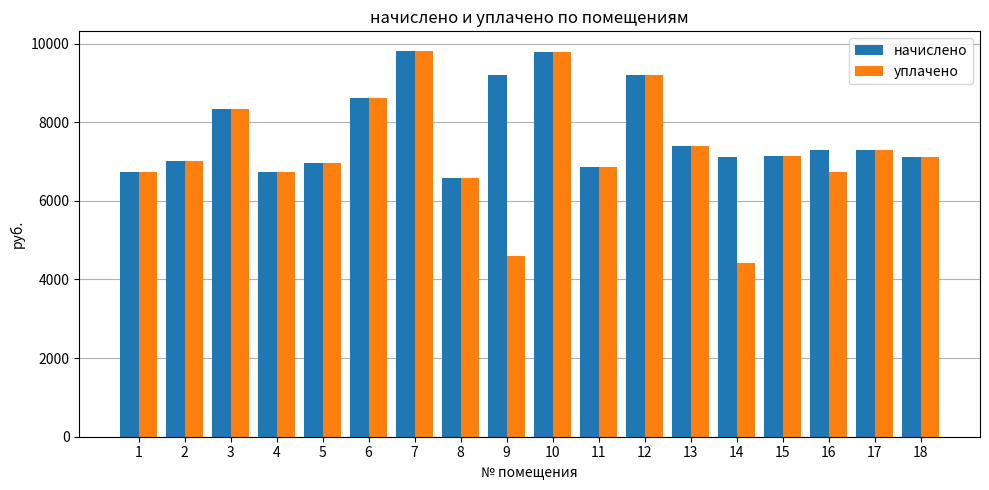

Count the number of data series in this chart.

2